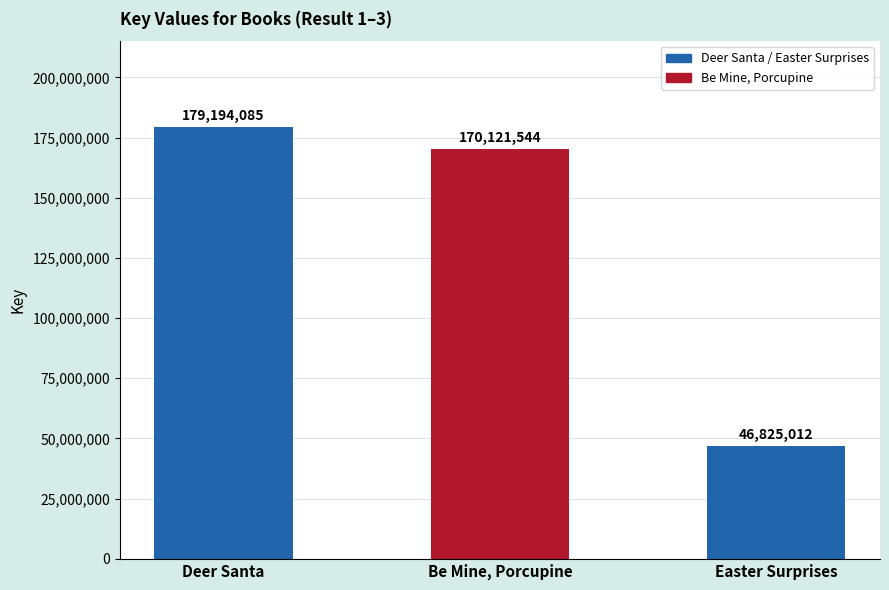

What is the label of the 1st bar from the right?

Easter Surprises